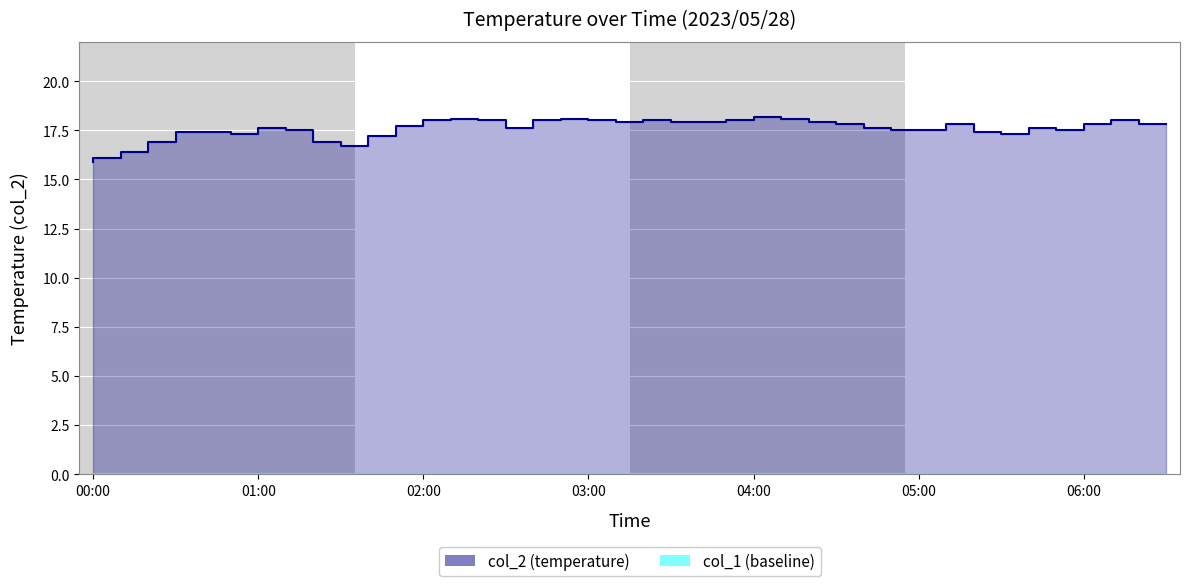

What is the maximum value shown in the chart?

18.2